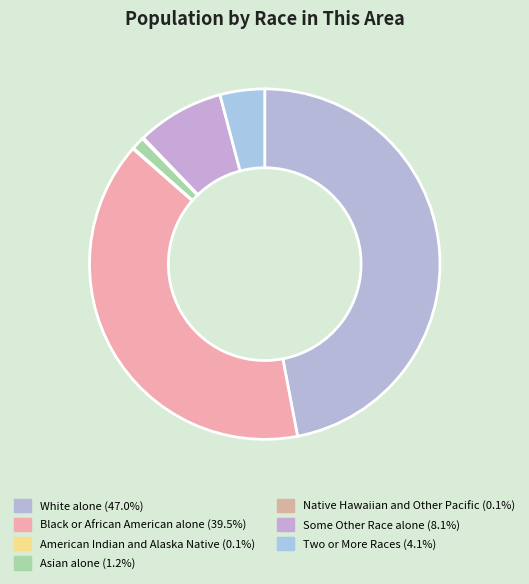

What portion of the pie excludes Black or African American alone?

60.5%